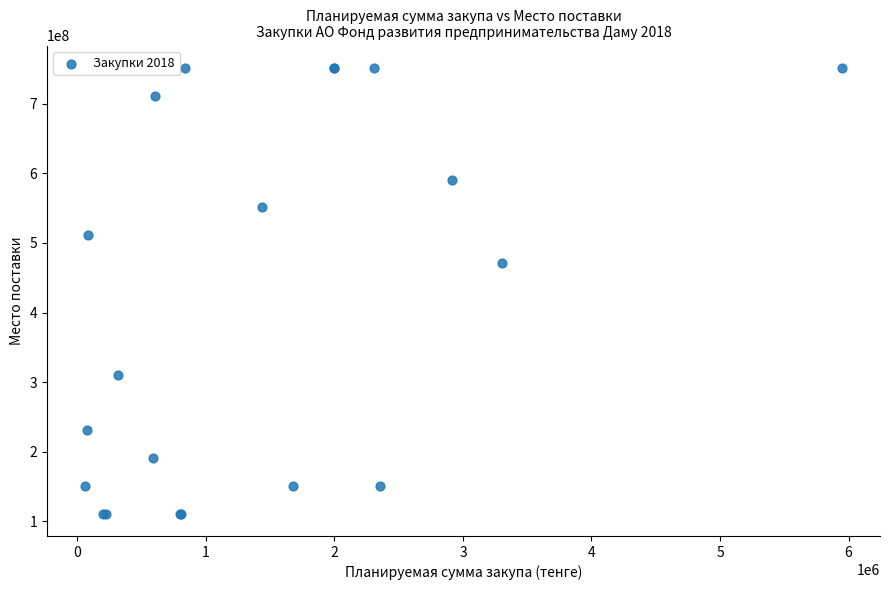

What Y value in the scatter plot is closest to 431355000?

471000000